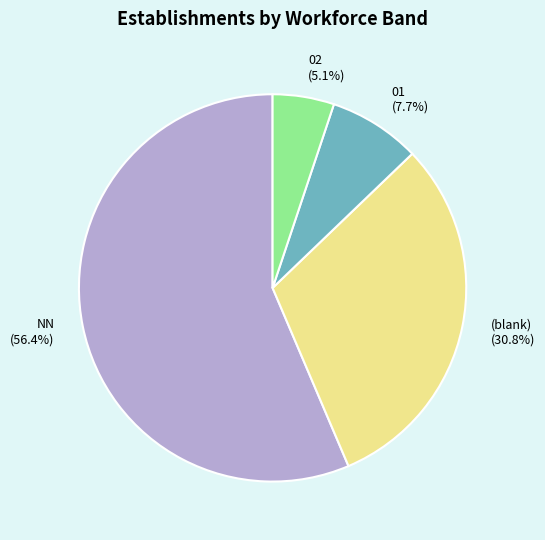

Which category has the biggest portion of the pie?

NN